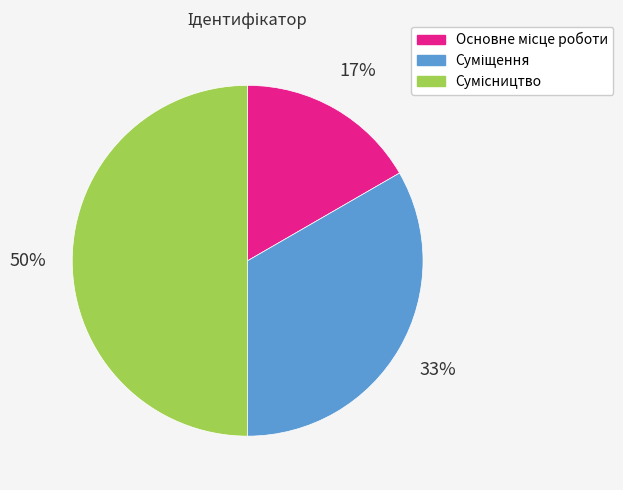

To the nearest percent, what is the difference between the largest and smallest slice percentages?

33%